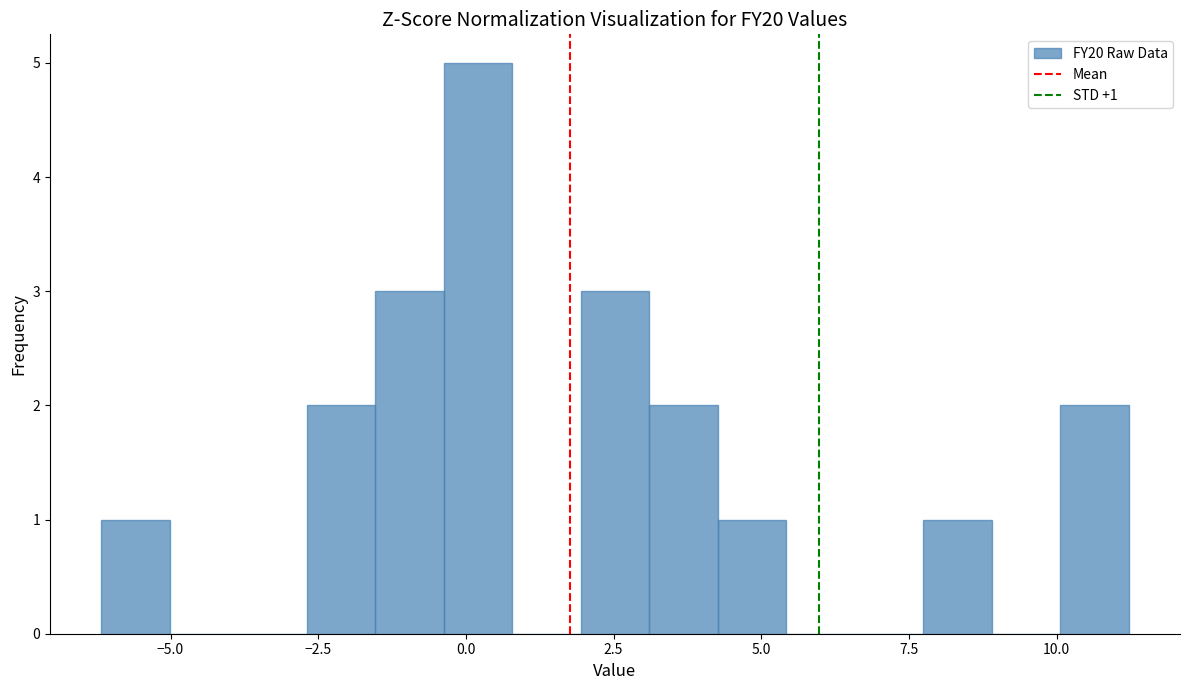

Read against the x-axis, roughly where is the centre of the tallest bar?

0.0